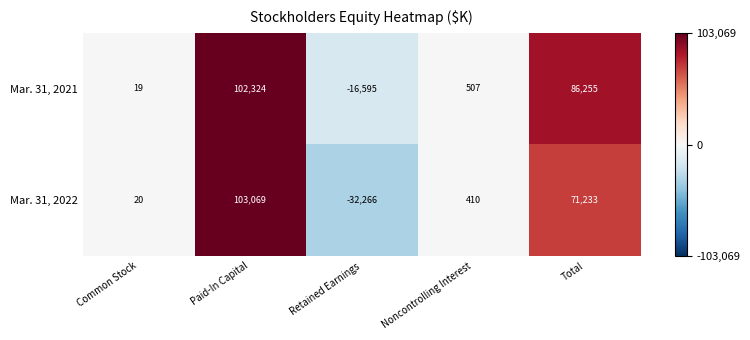

Reading left to right, list all the values displayed in this chart.

Mar. 31, 2021: Common Stock=19	Paid-In Capital=102324	Retained Earnings=-16595	Noncontrolling Interest=507	Total=86255
Mar. 31, 2022: Common Stock=20	Paid-In Capital=103069	Retained Earnings=-32266	Noncontrolling Interest=410	Total=71233